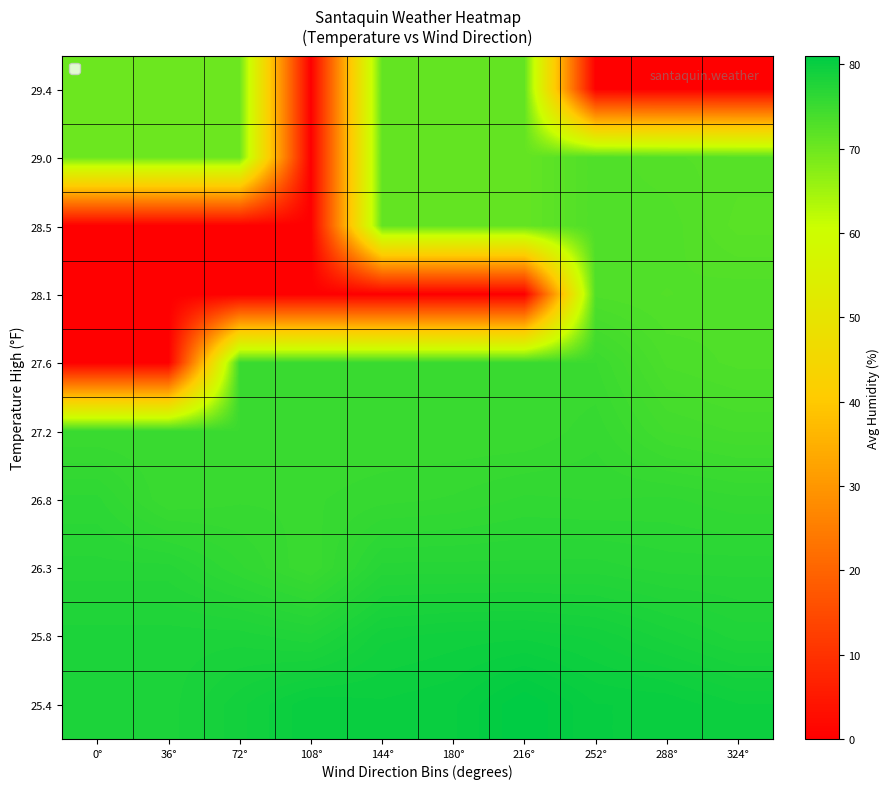

Which series has the widest spread of values?

27.6